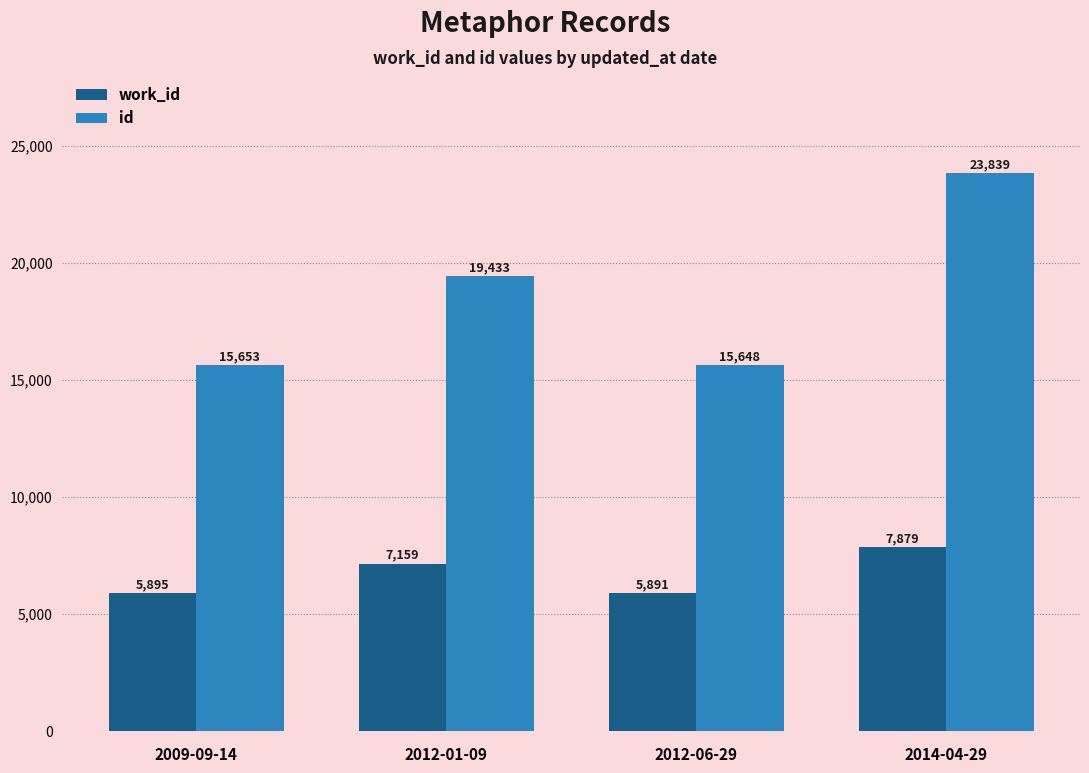

Reading left to right, list all the values displayed in this chart.

work_id: 2009-09-14=5895	2012-01-09=7159	2012-06-29=5891	2014-04-29=7879
id: 2009-09-14=15653	2012-01-09=19433	2012-06-29=15648	2014-04-29=23839